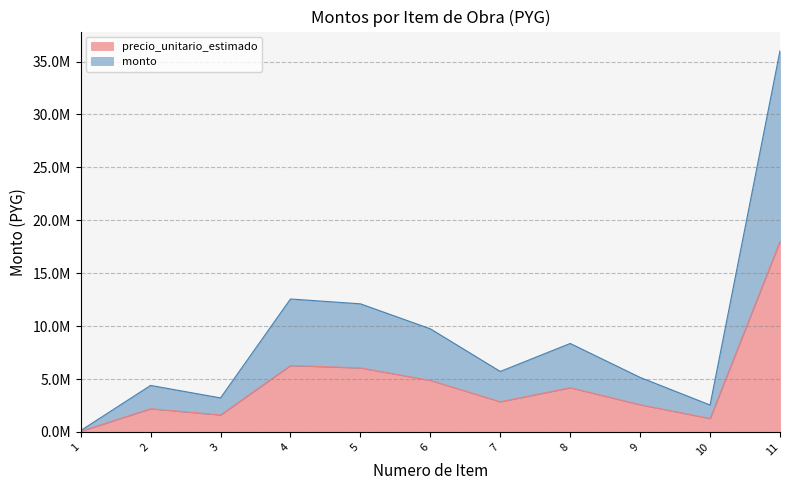

Reading left to right, what are all the values shown in this chart?

precio_unitario_estimado: 66300	2200000	1610000	6283188	6054750	4875000	2860000	4182500	2577700	1275000	18015562
monto: 132600	4400000	3220000	12566376	12109500	9750000	5720000	8365000	5155400	2550000	36031124